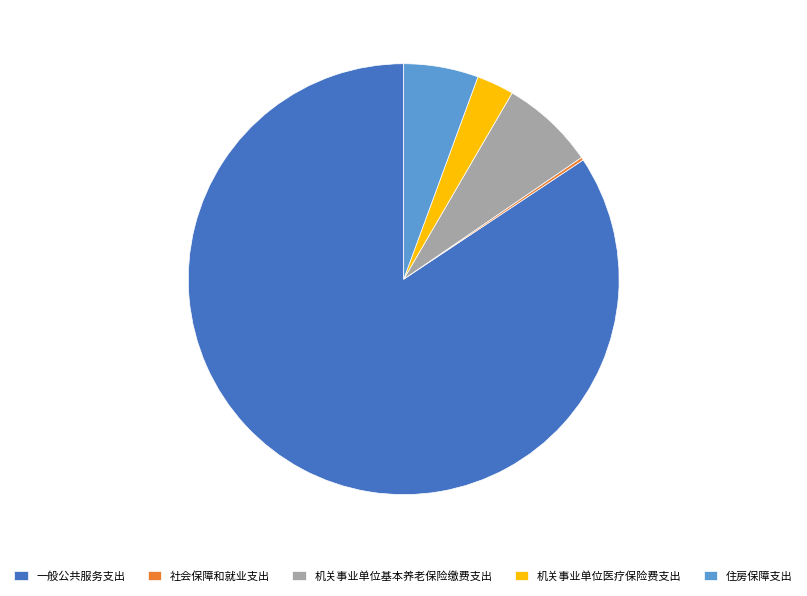

True or false: 机关事业单位基本养老保险缴费支出 accounts for 22% of the total.

False